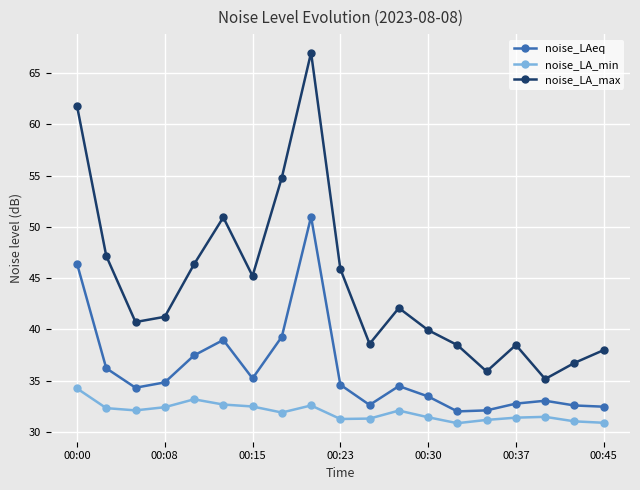

How many interior local peaks does the noise_LA_max series have?

4